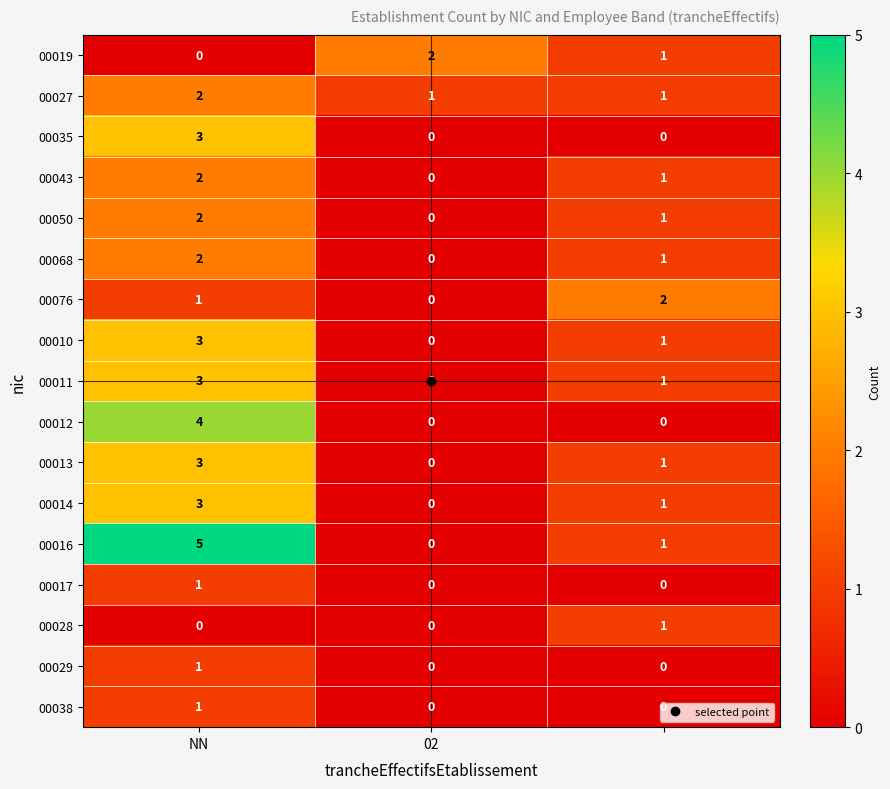

Which series has the largest total across all categories?

00016